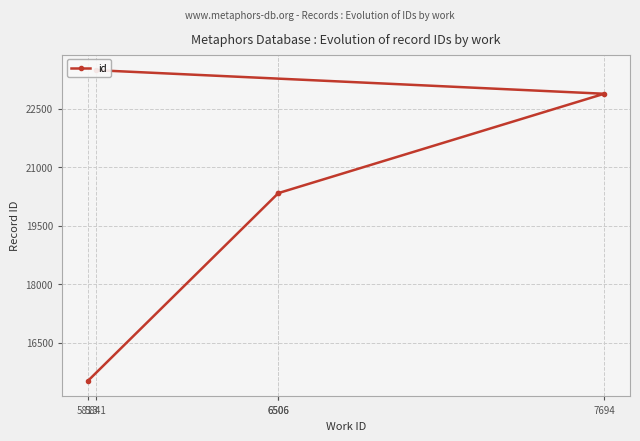

What is the difference between the maximum and minimum values?

7963